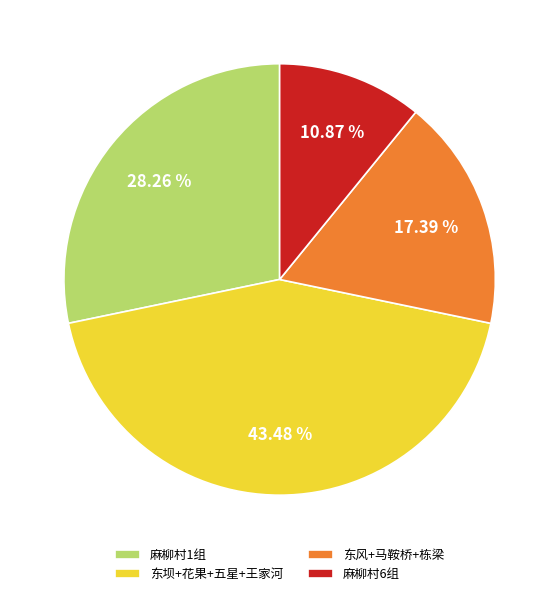

What is the largest slice in the pie chart?

东坝+花果+五星+王家河